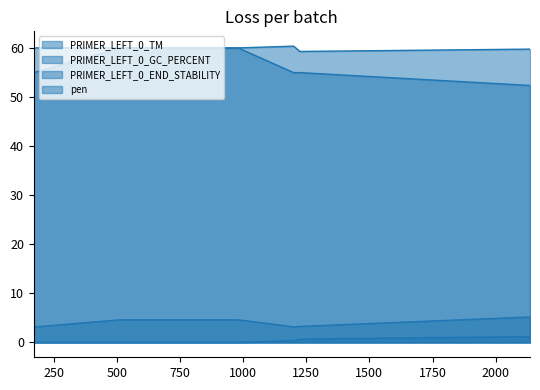

At which category does PRIMER_LEFT_0_TM reach its first local peak?

1200